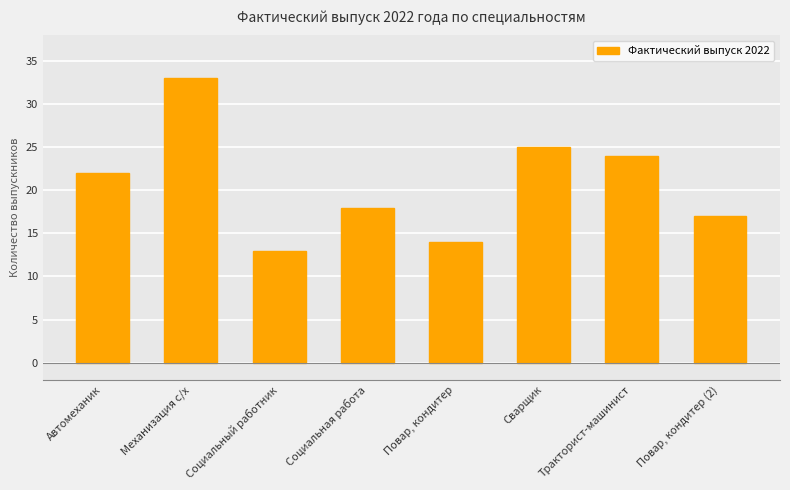

What is the value of the 7th bar from the left?

24